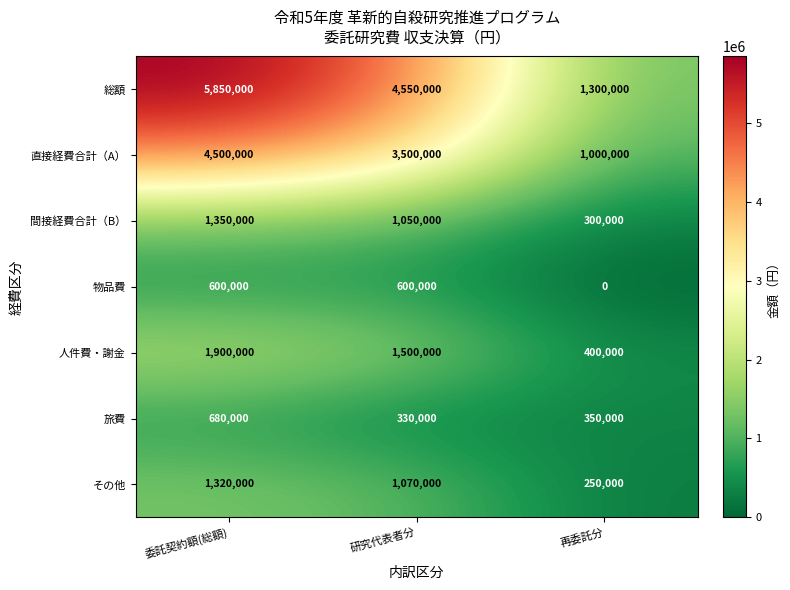

What is the spread (max minus min) of values at 再委託分?

1300000